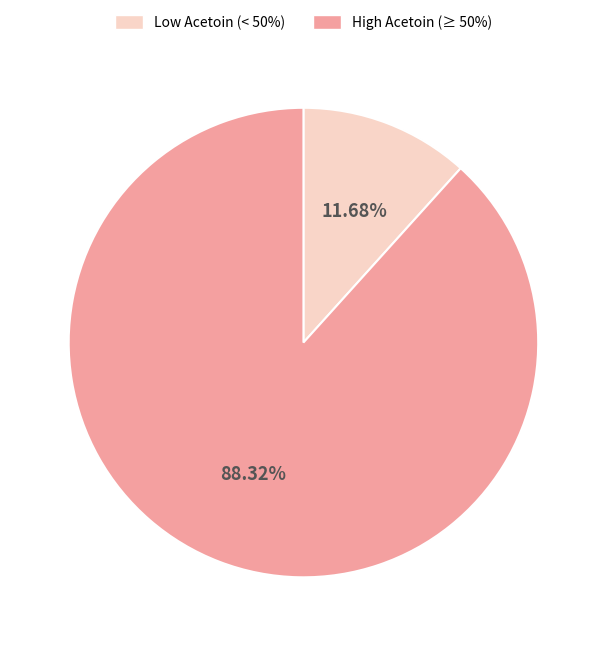

Does any single category account for the majority?

Yes